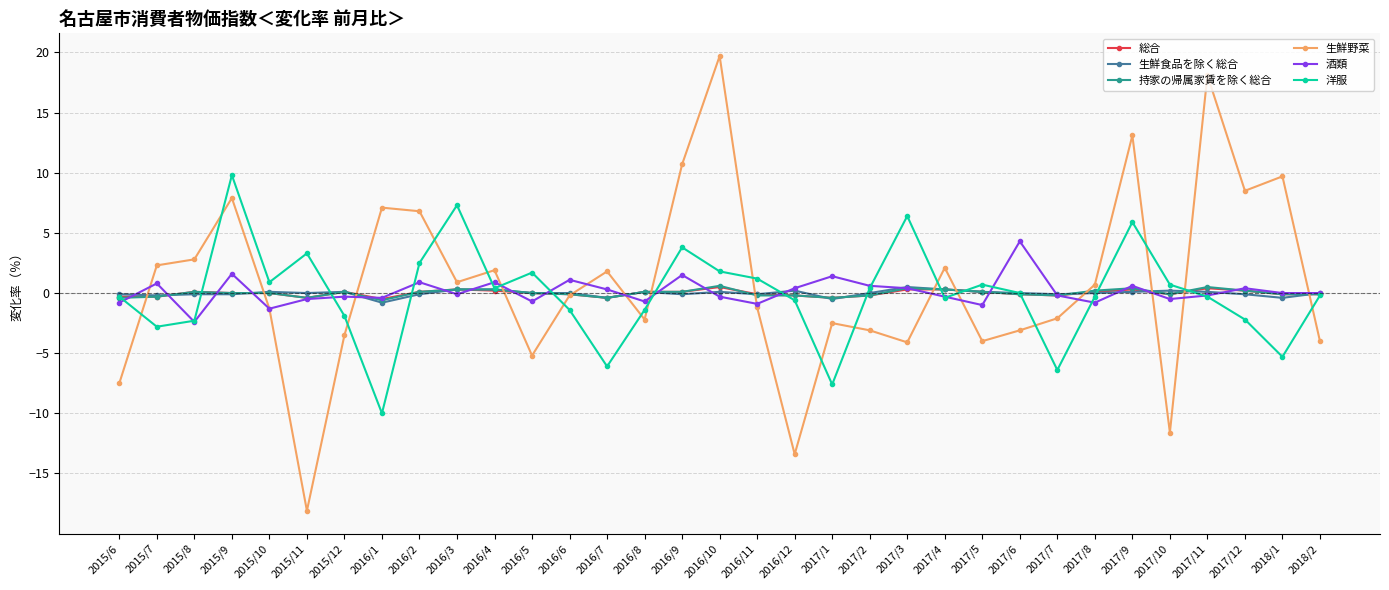

Is the value of 持家の帰属家賃を除く総合 at 2016/5 greater than the value of 酒類 at 2015/11?

Yes